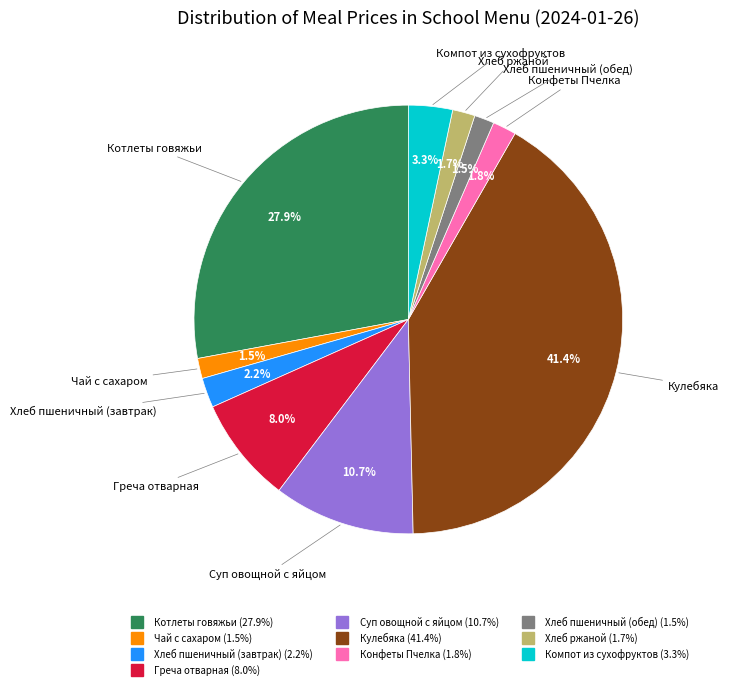

Is Чай с сахаром the majority of the pie?

No